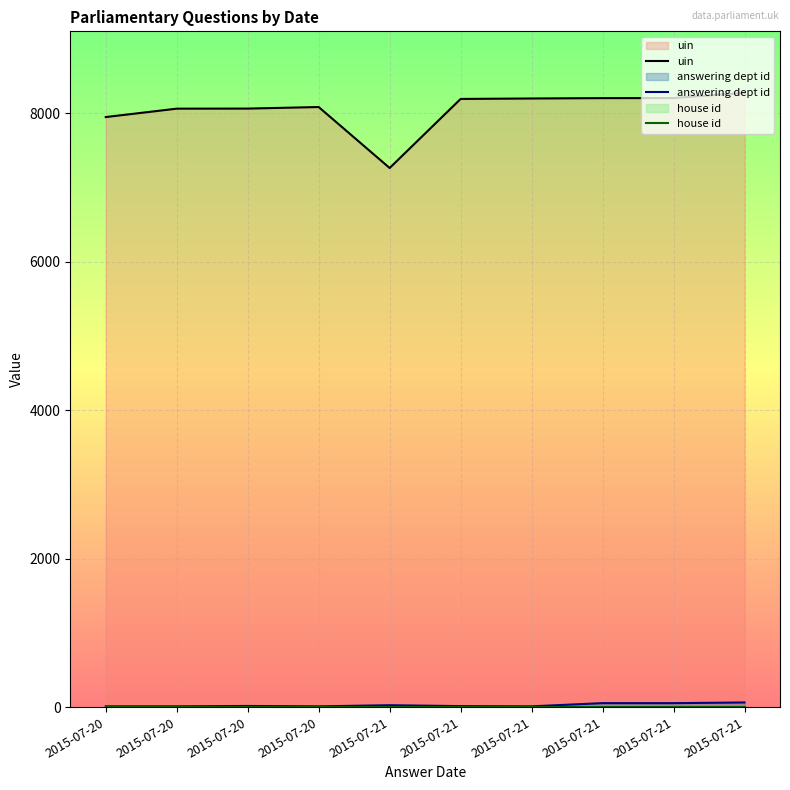

Count the number of categories in the chart.

10